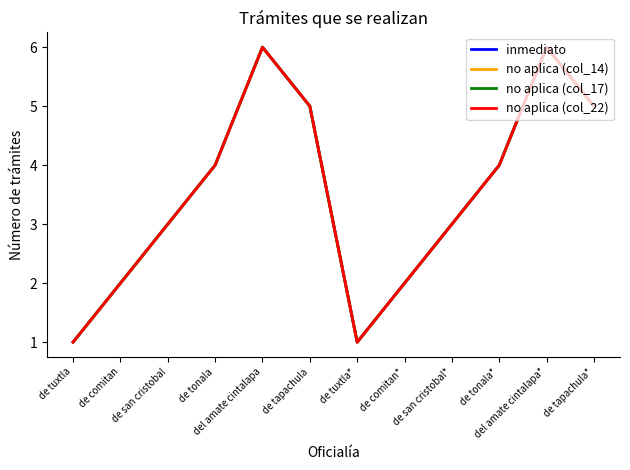

Rank the series by their maximum value, from lowest to highest.

inmediato, no aplica (col_14), no aplica (col_17), no aplica (col_22)